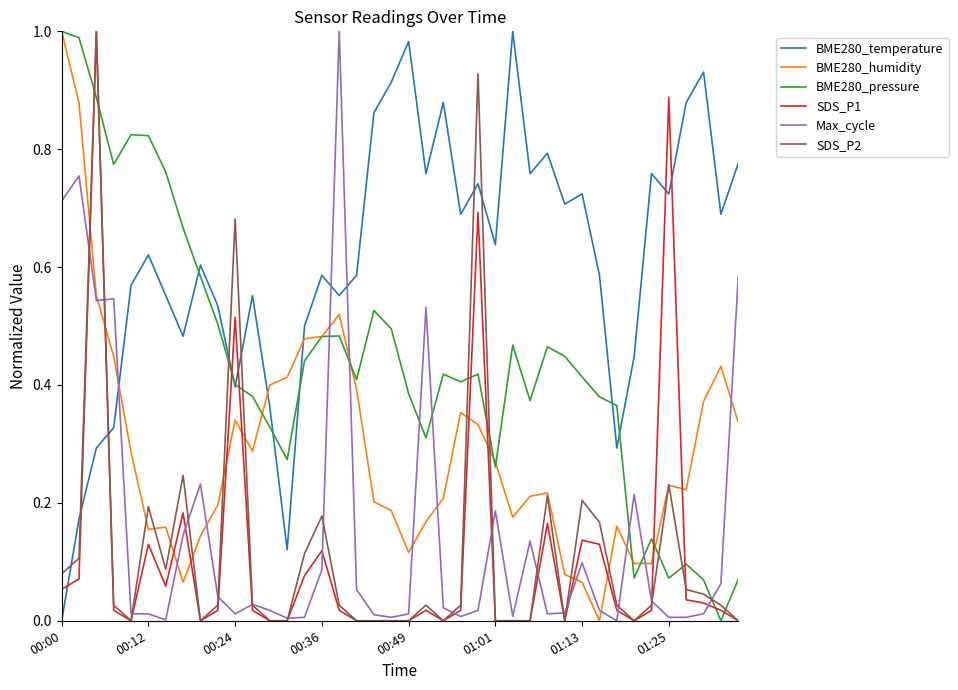

Which series has the largest total across all categories?

BME280_temperature